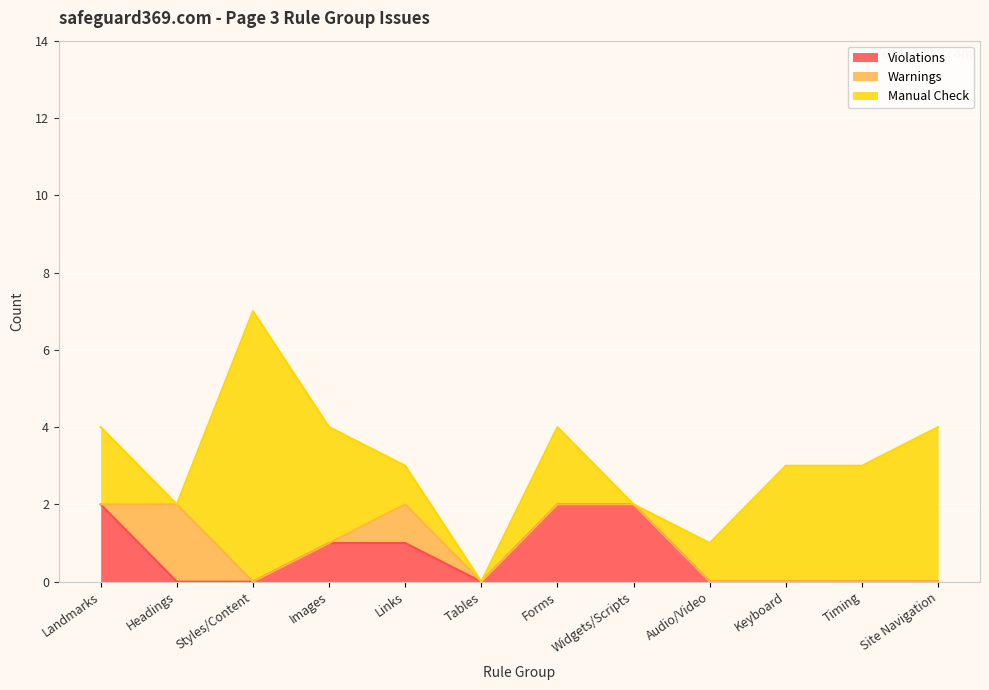

How many intersections are there between Warnings and Manual Check?

2